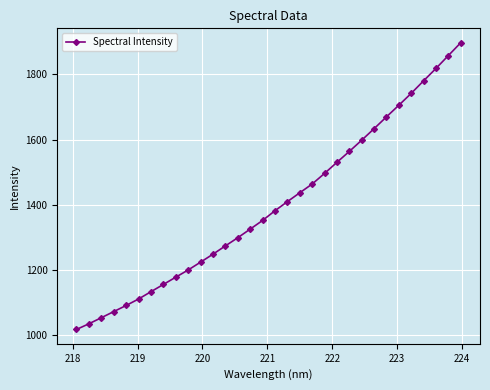

What is the average value?

1398.1